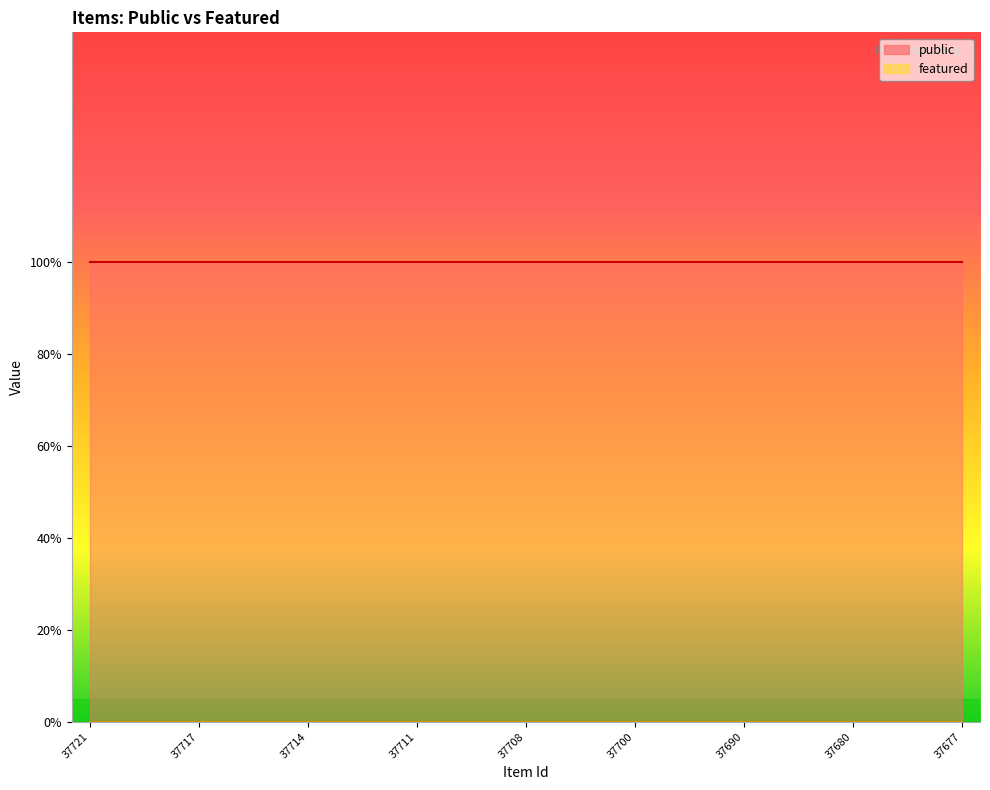

Rank the categories by public value from highest to lowest.

37721, 37719, 37718, 37717, 37716, 37715, 37714, 37713, 37712, 37711, 37710, 37709, 37708, 37707, 37706, 37700, 37699, 37691, 37690, 37682, 37681, 37680, 37679, 37678, 37677